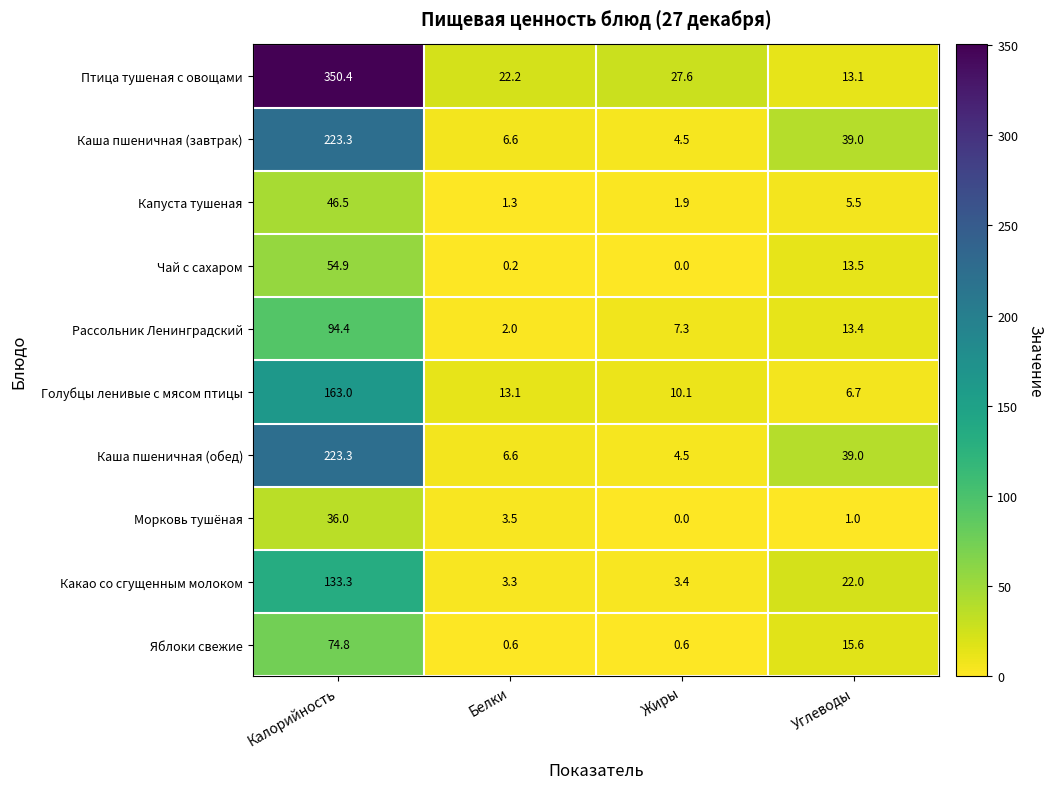

What is the sum of all Чай с сахаром values?

68.6